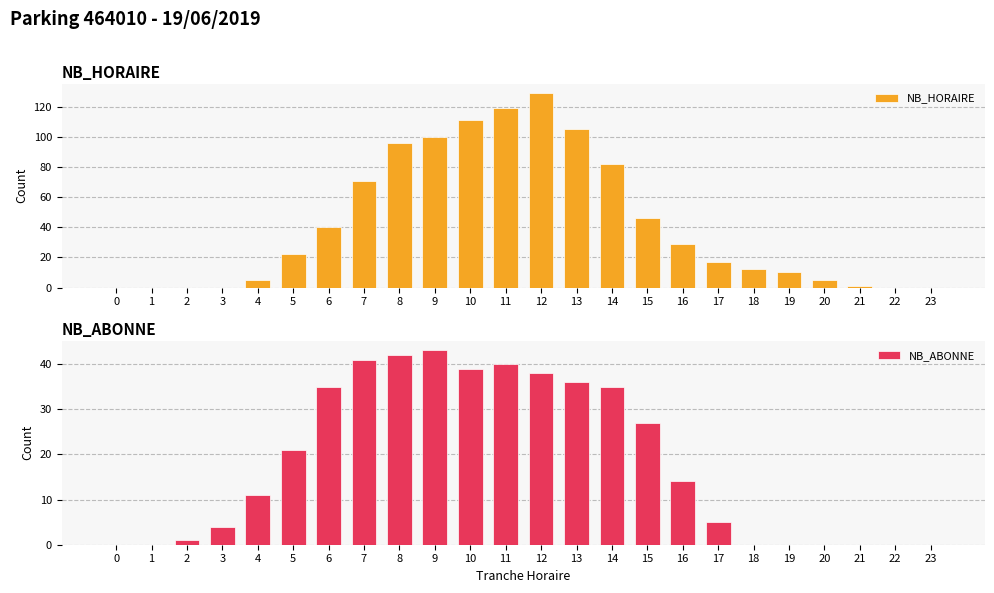

Reading right to left, extract all data points from this chart.

NB_HORAIRE: 0	0	1	5	10	12	17	29	46	82	105	129	119	111	100	96	71	40	22	5	0	0	0	0
NB_ABONNE: 0	0	0	0	0	0	5	14	27	35	36	38	40	39	43	42	41	35	21	11	4	1	0	0